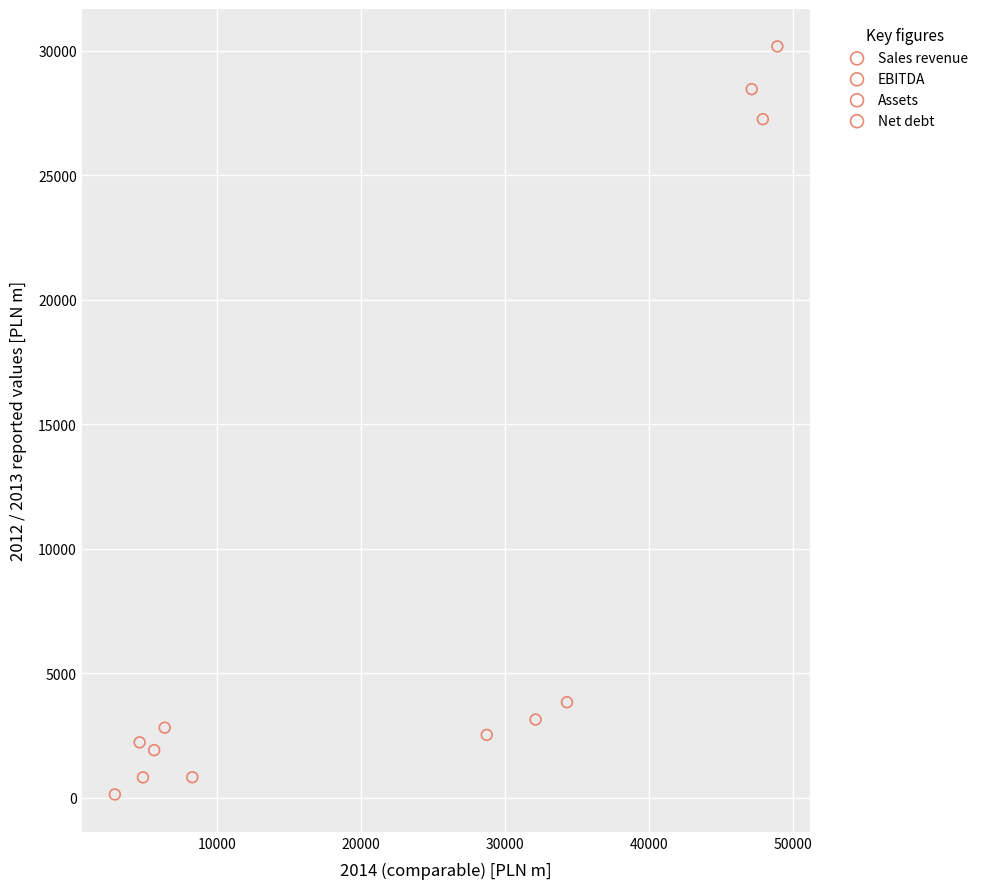

Which series reaches the maximum Y coordinate?

Assets